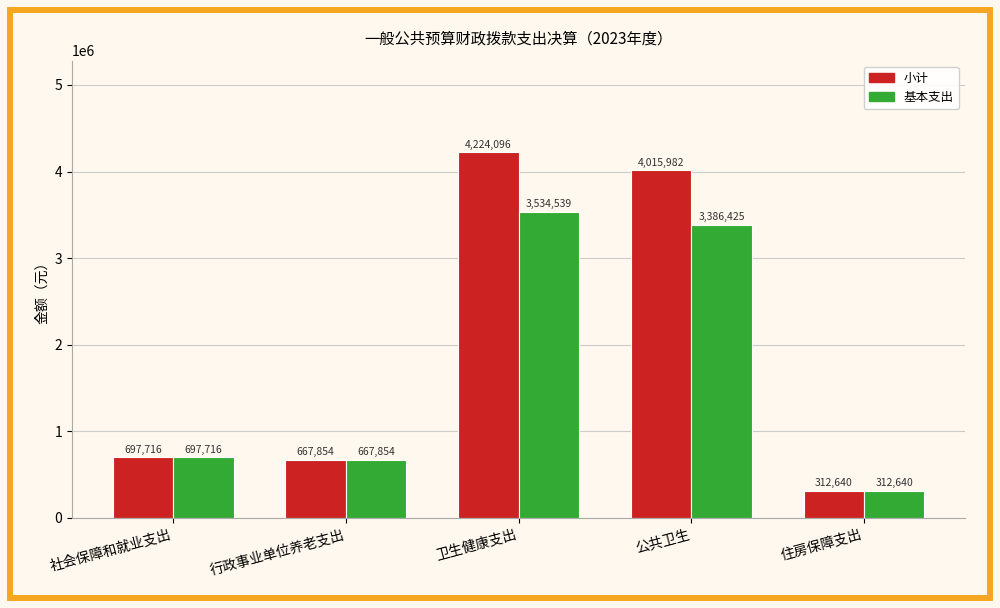

How many groups of bars are there?

5